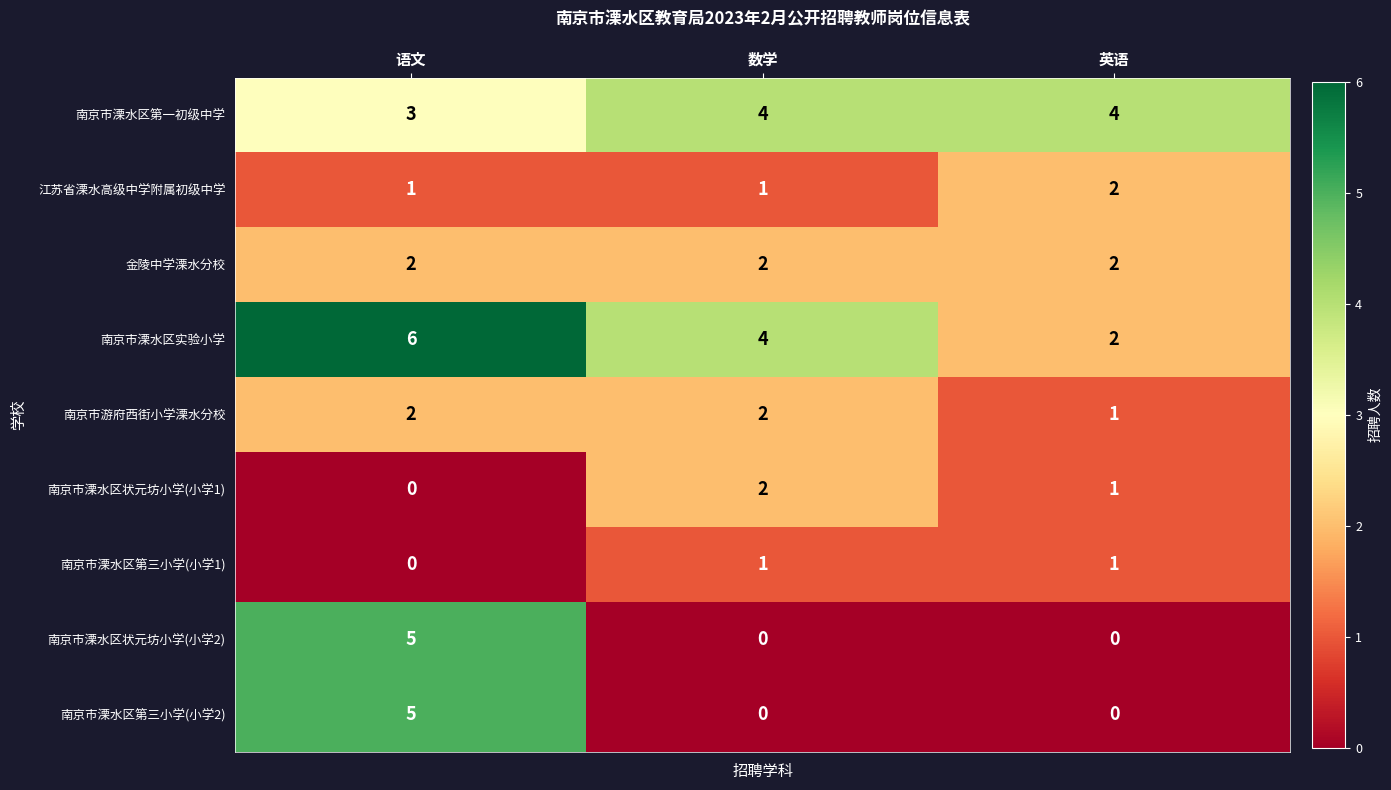

How many data points does each series have?

3